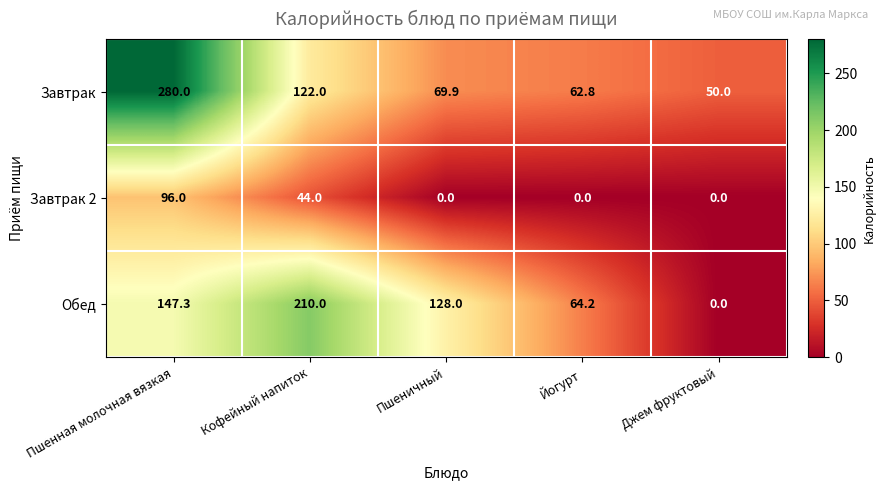

Rank the categories by Обед value from highest to lowest.

Кофейный напиток, Пшенная молочная вязкая, Пшеничный, Йогурт, Джем фруктовый